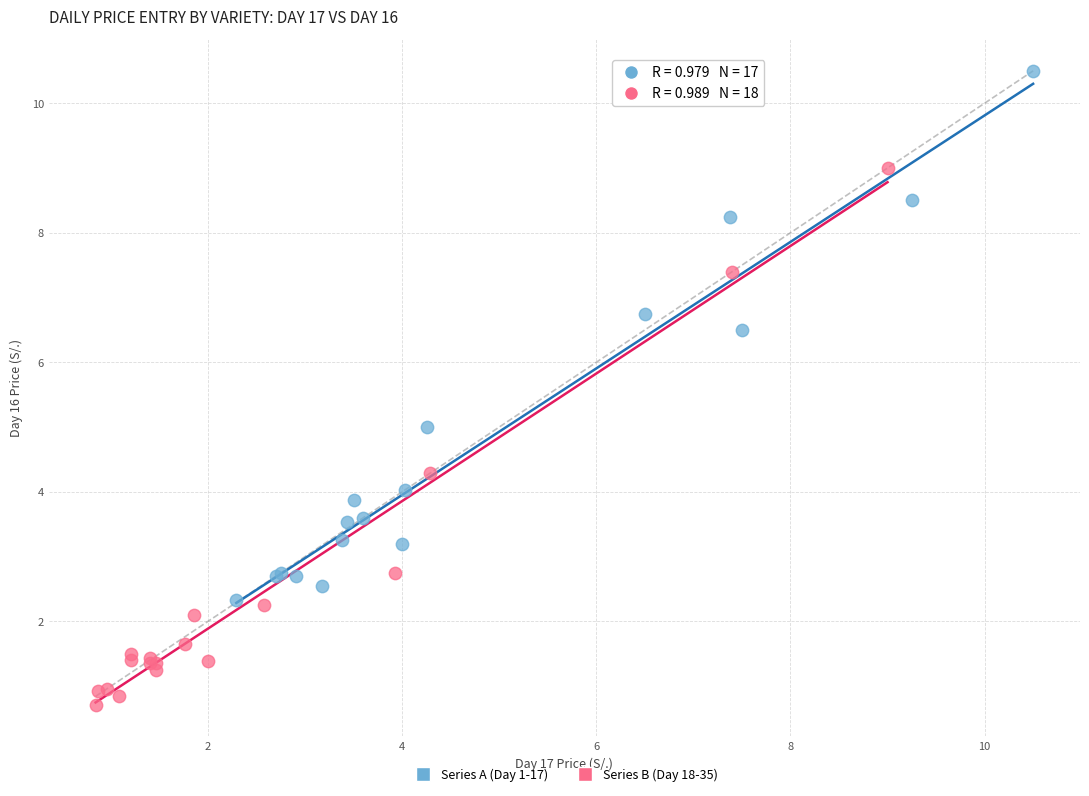

Which series reaches the minimum Y coordinate?

Series B (Day 18-35)